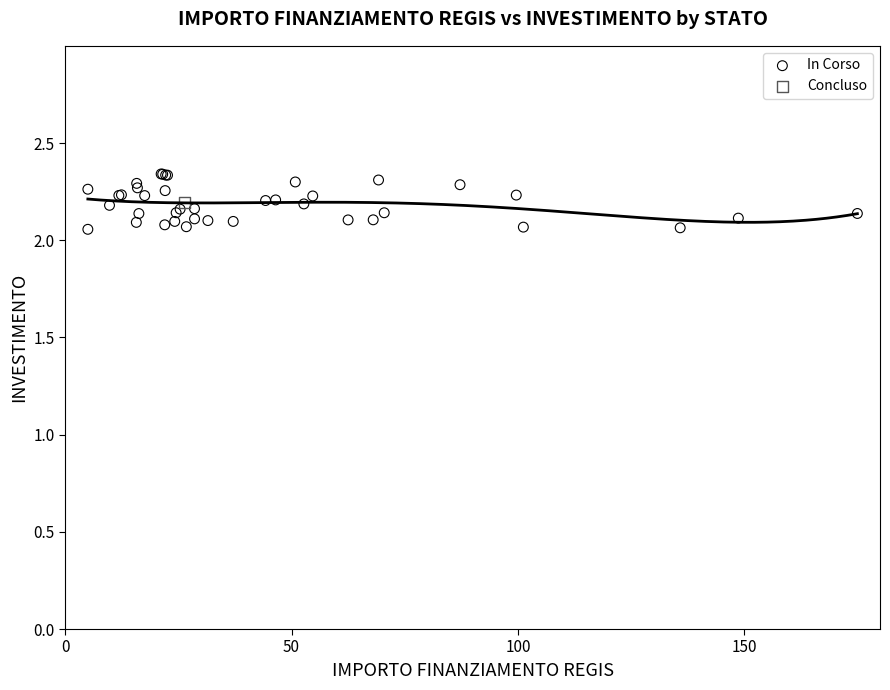

What are all the series names shown in the legend?

In Corso, Concluso